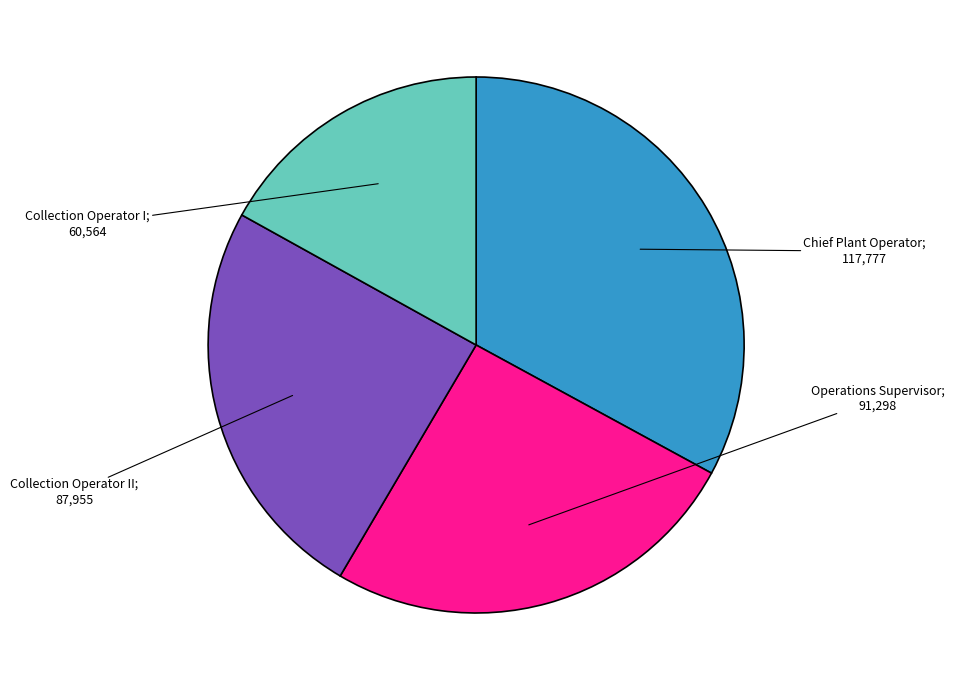

Does any single category account for the majority?

No